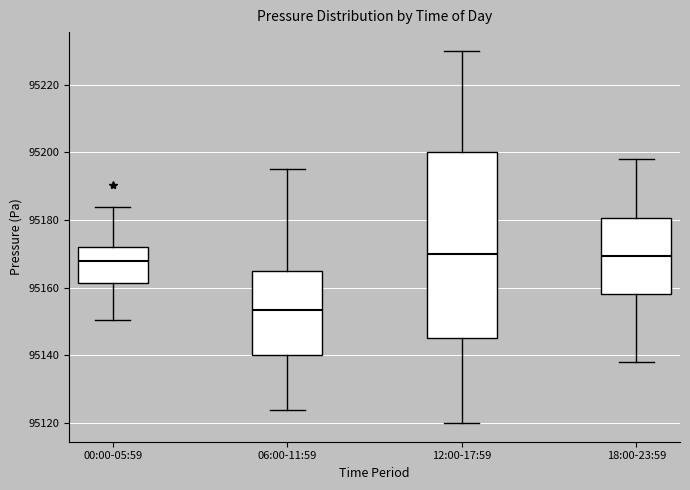

Comparing the boxes themselves (not the whiskers), which one is the tallest?

12:00-17:59